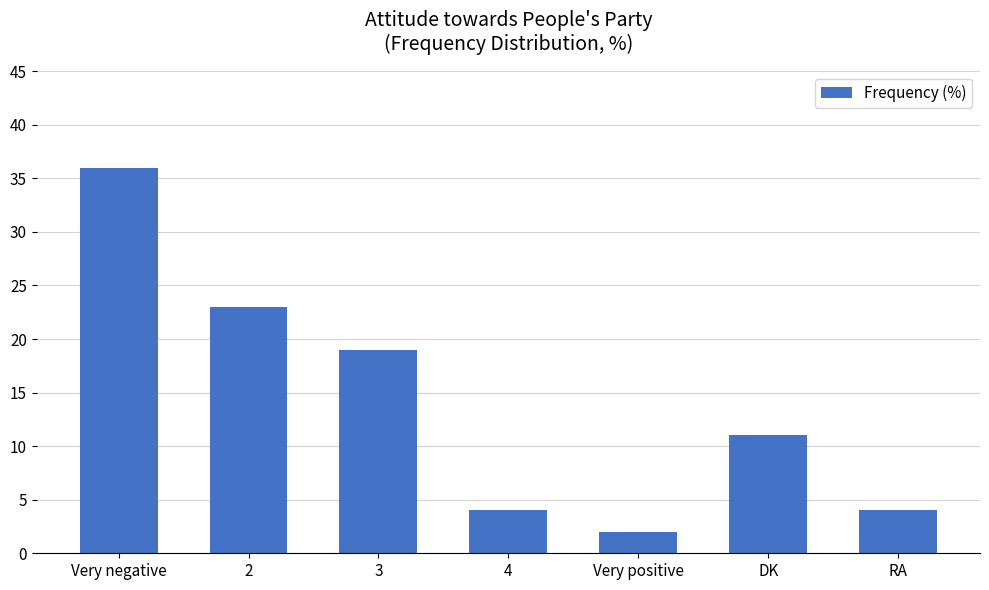

Reading left to right, what are all the values shown in this chart?

36	23	19	4	2	11	4